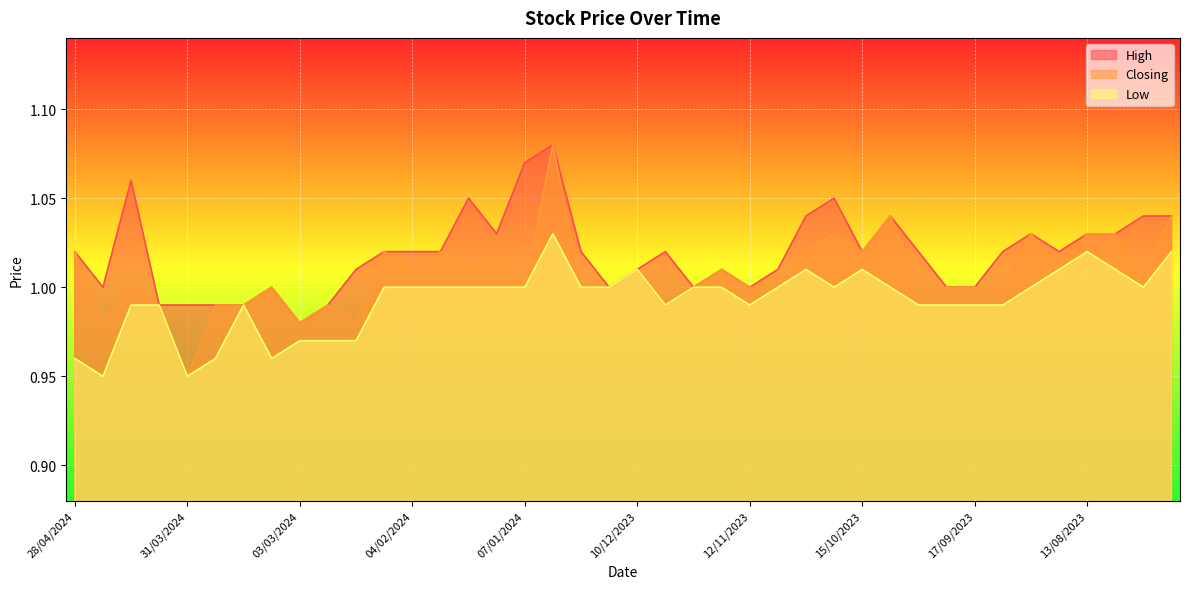

True or false: Closing has more than 1 interior local peaks.

True